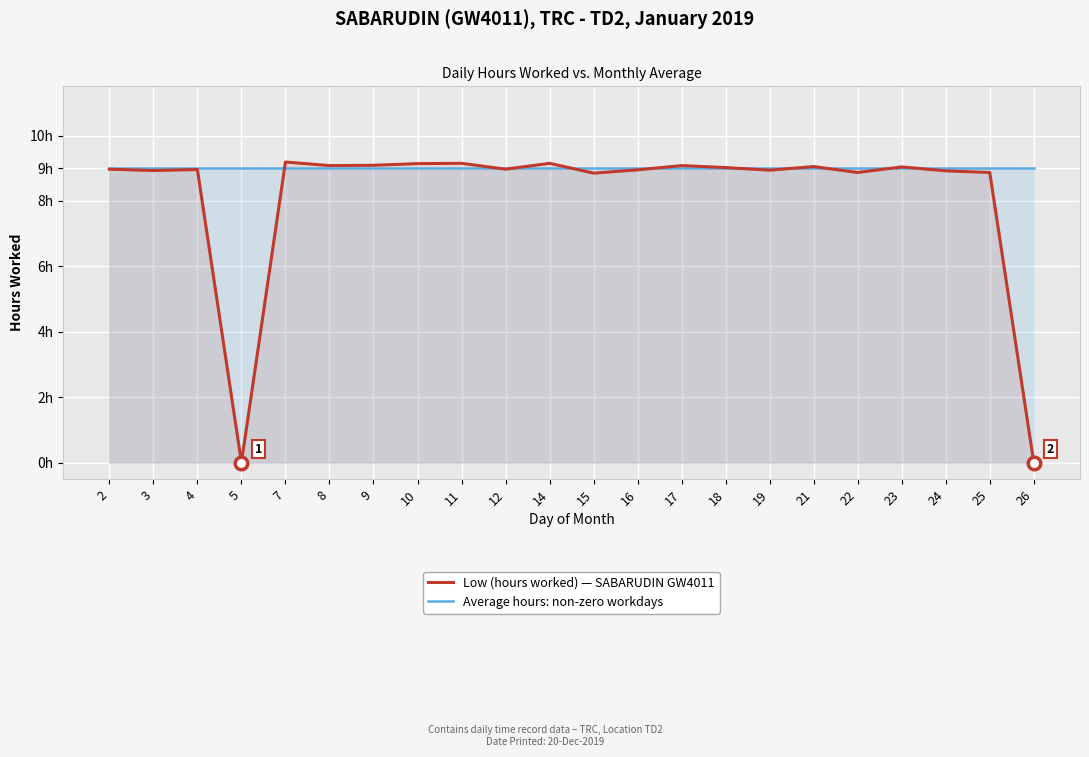

True or false: Average hours (non-zero days) and Low (hours worked) - SABARUDIN GW4011 intersect in this chart.

True